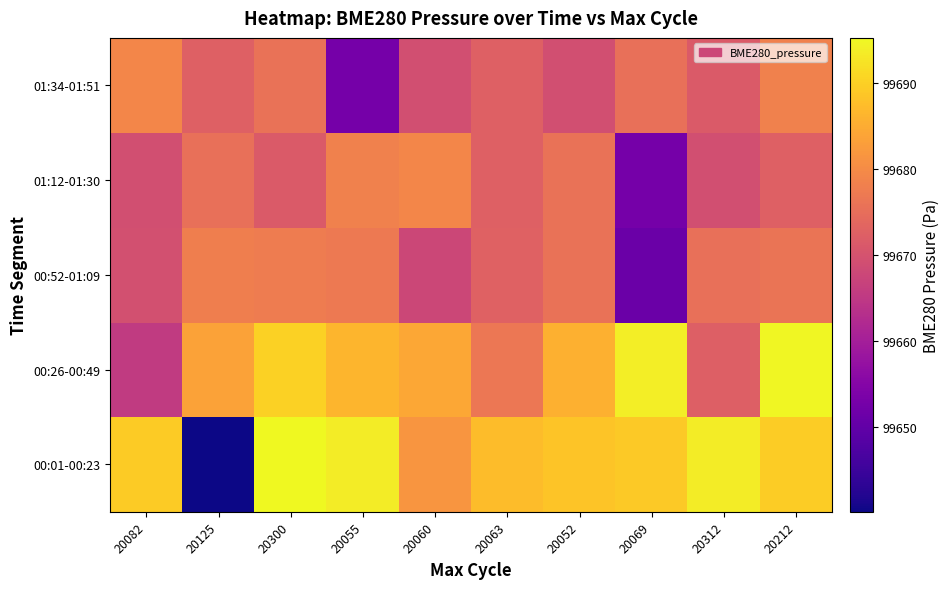

Count the number of data series in this chart.

5